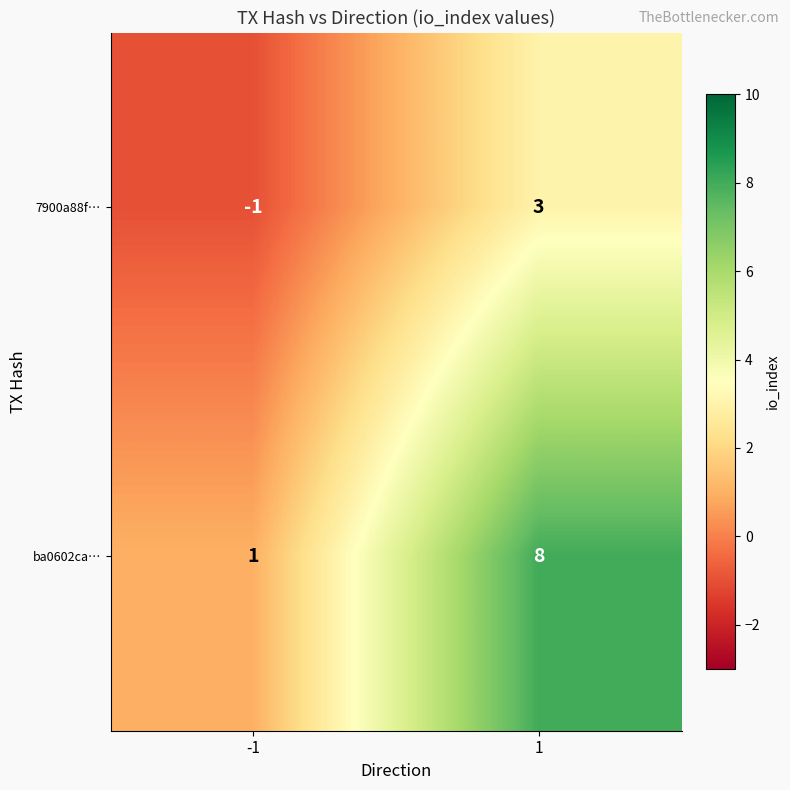

What value does the 7900a88f… series have at 1?

3